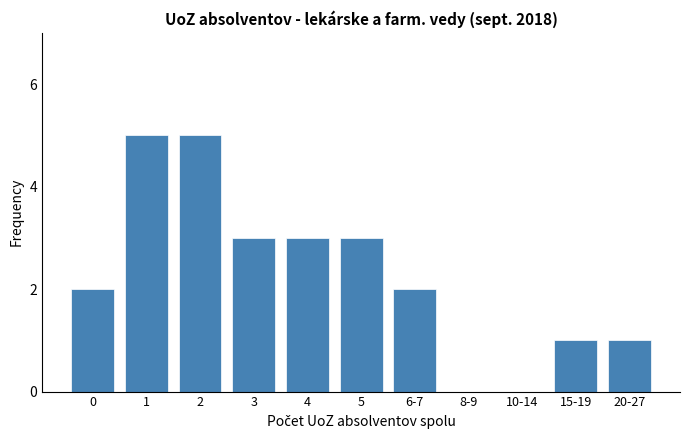

Reading left to right, transcribe all the data shown in this chart.

0=2	1=5	2=5	3=3	4=3	5=3	6-7=2	8-9=0	10-14=0	15-19=1	20-27=1